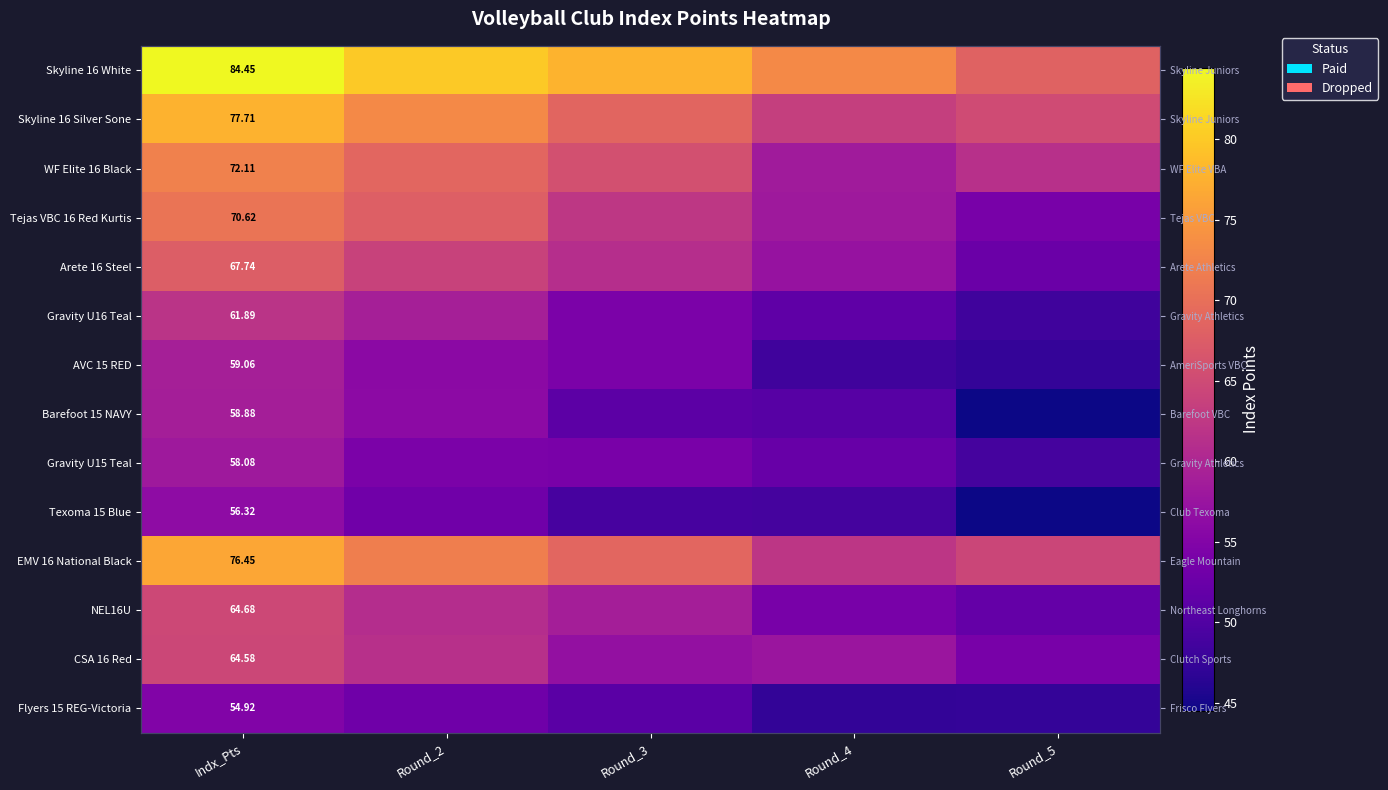

What is the difference between the highest and lowest values at Round_3?

28.7